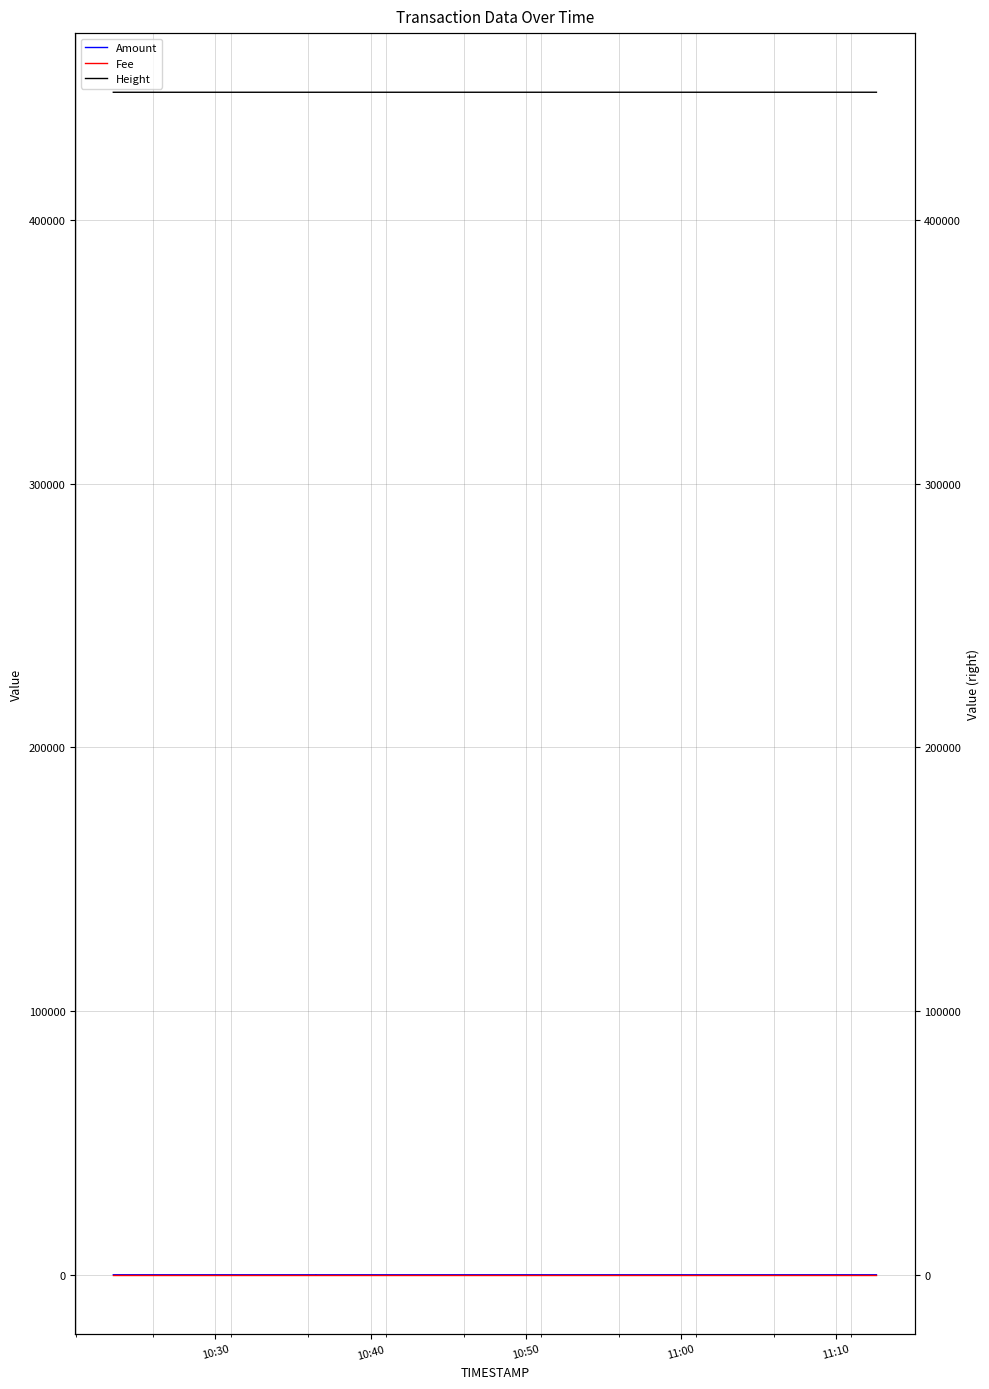

What is the lowest value of the Height series?

448375